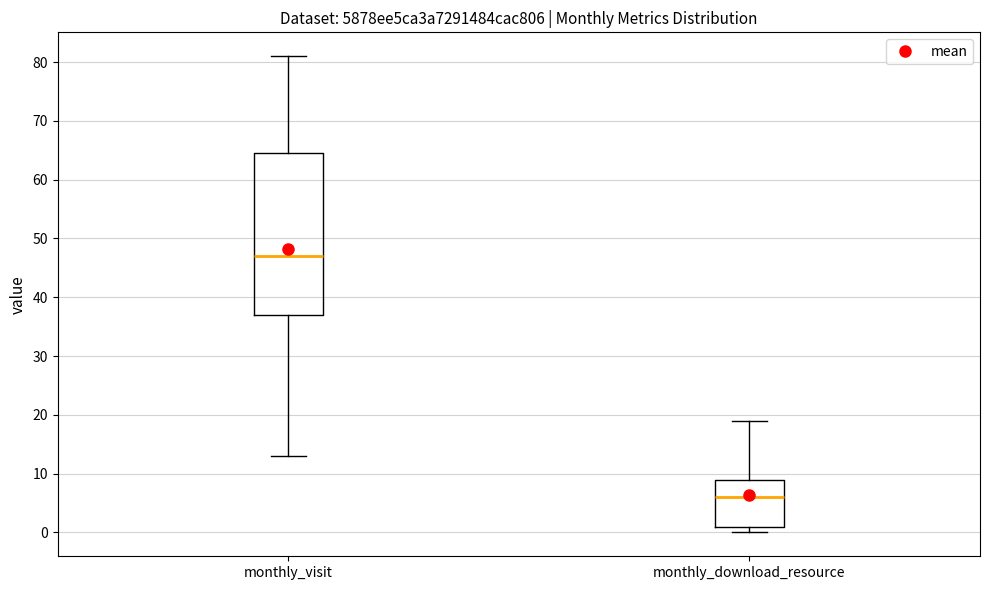

Where does the median line of the box for monthly_download_resource sit on the y-axis? The values are not printed on the chart, so give them approximately, as read against the axis.

6